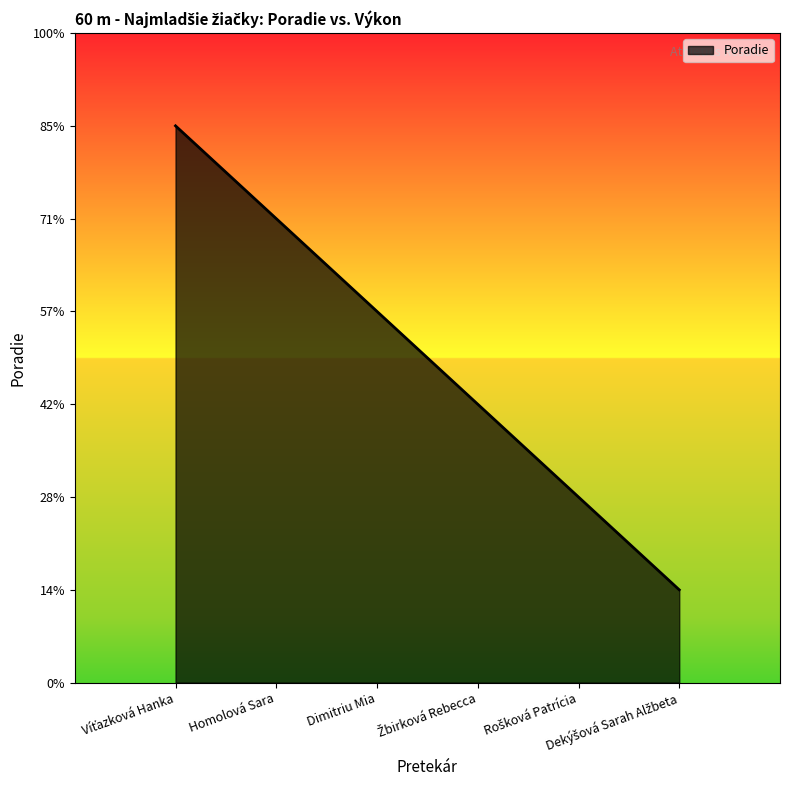

What is the change in value from Homolová Sara to Dekýšová Sarah Alžbeta?

-4